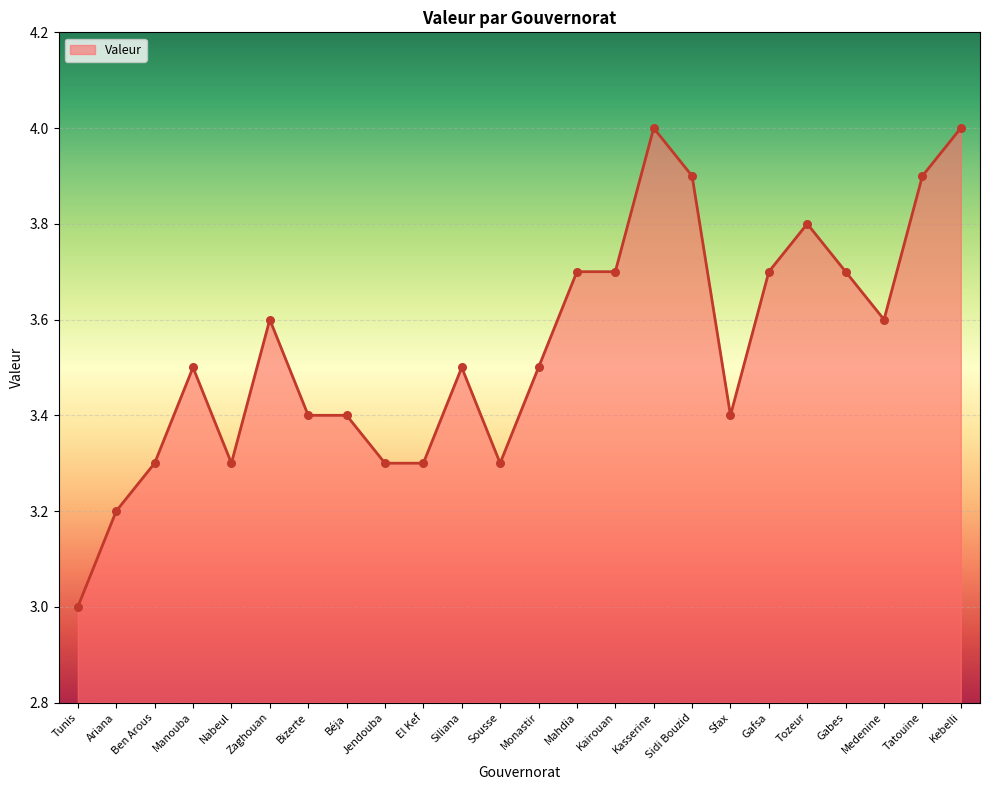

What is the change in value from Béja to El Kef?

-0.1